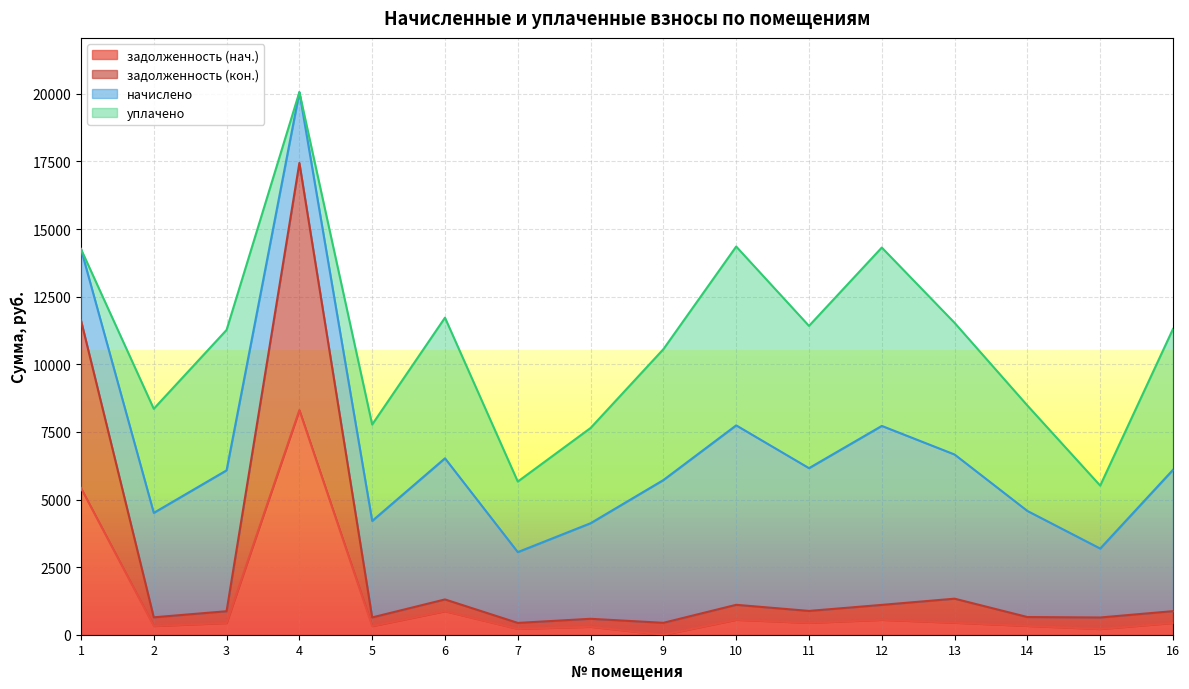

Between 2 and 14, which series saw the biggest shift?

задолженность (кон.)